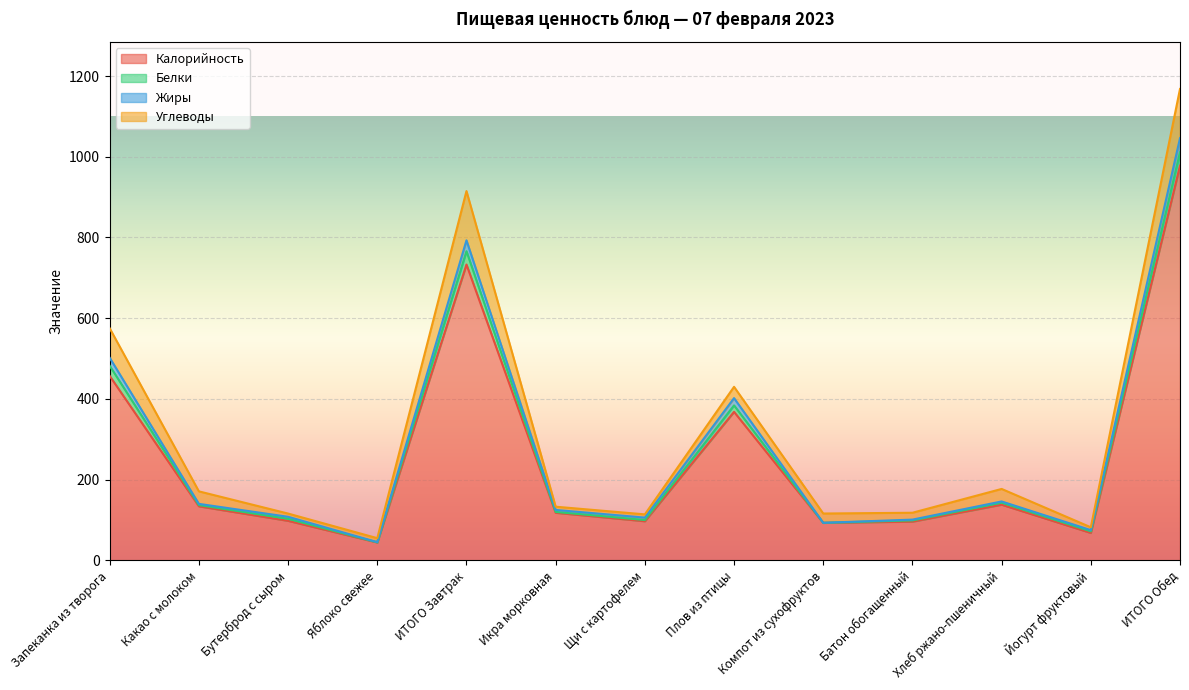

True or false: Жиры has more than 0 points higher than both neighbors.

True